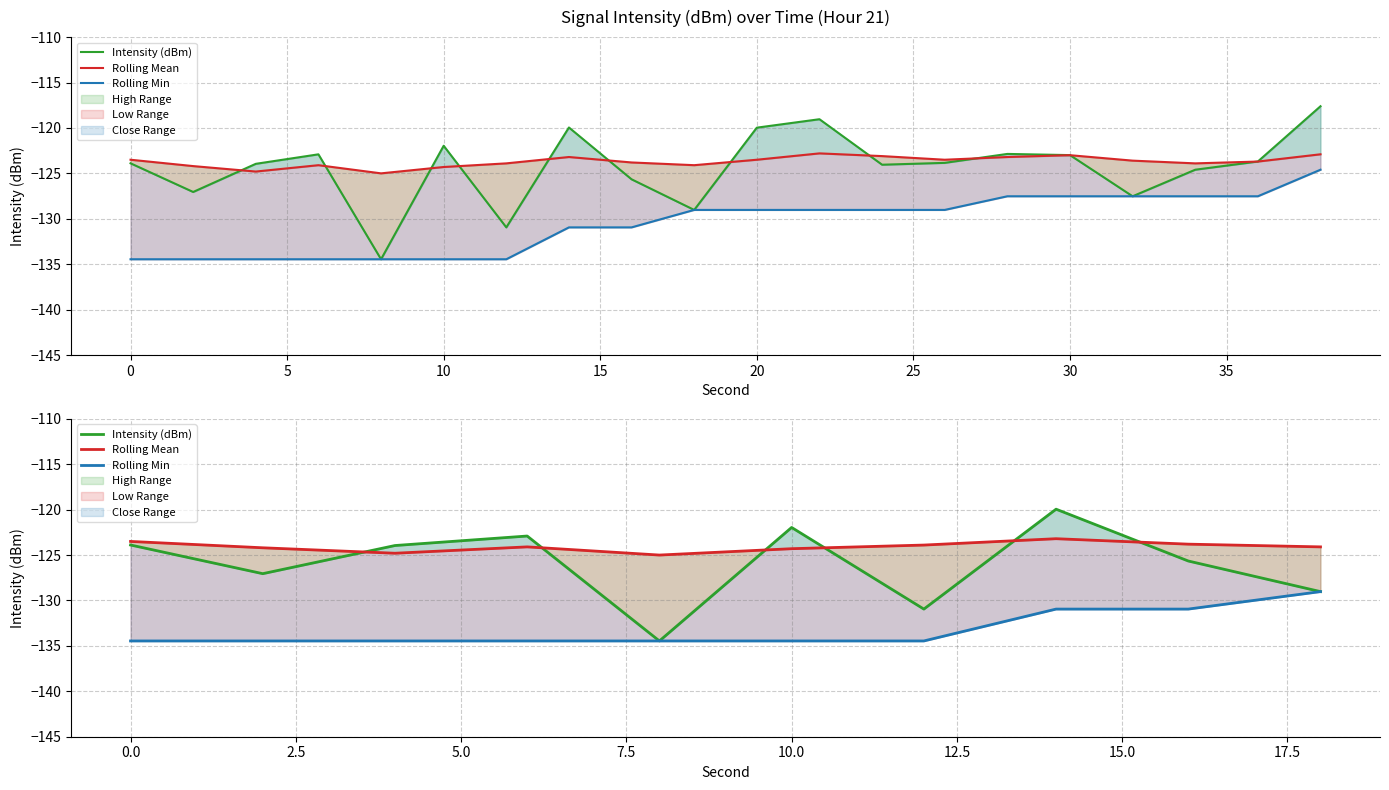

Which series has the largest range (max minus min)?

Intensity (dBm)